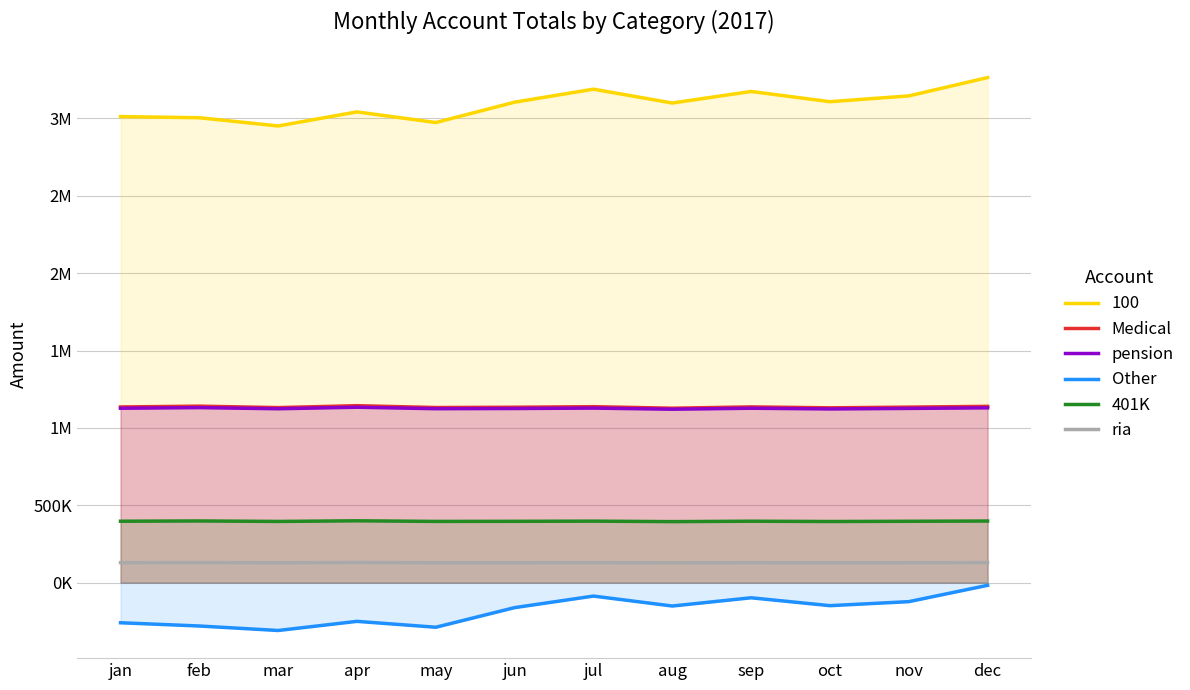

The Other series shows -81531 at oct. True or false?

False